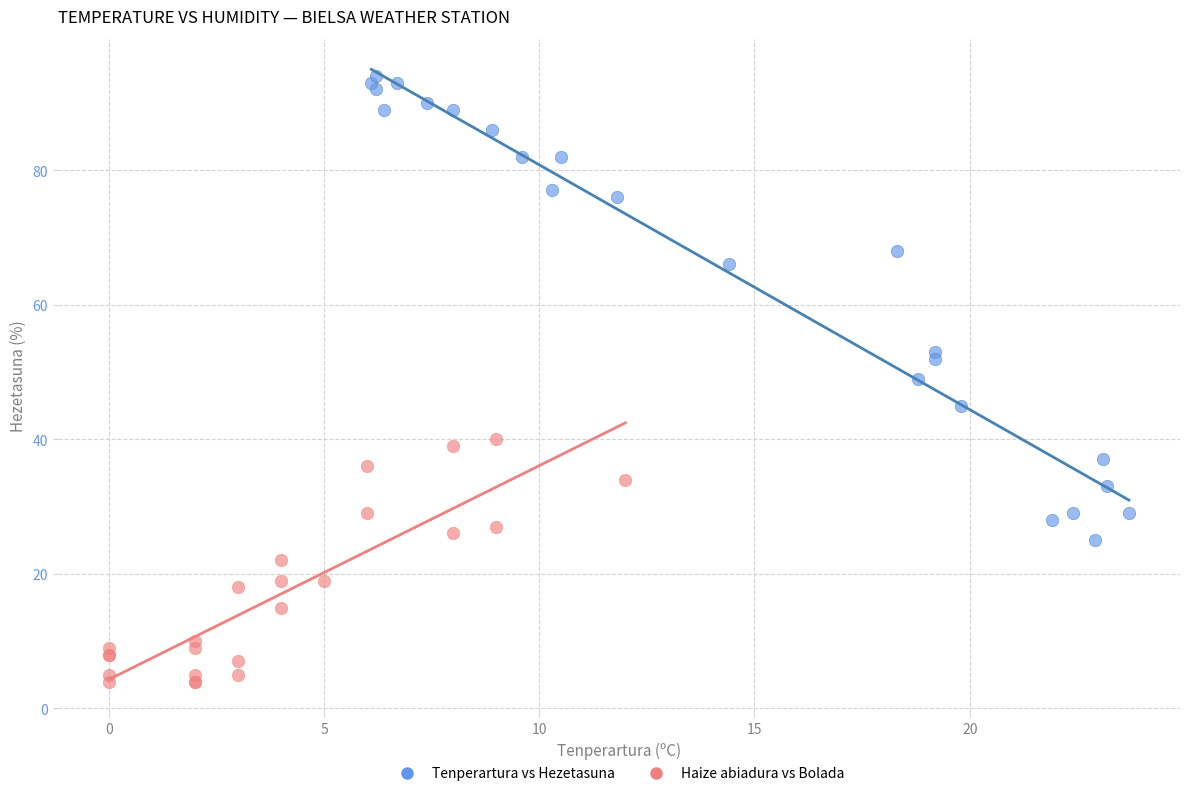

Which series contains the highest Y value?

Tenperartura vs Hezetasuna